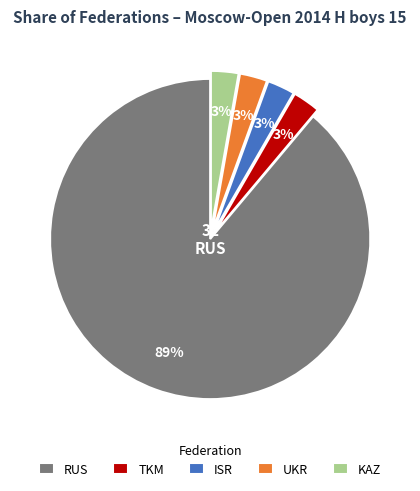

Is there any slice that represents more than half of the pie?

Yes